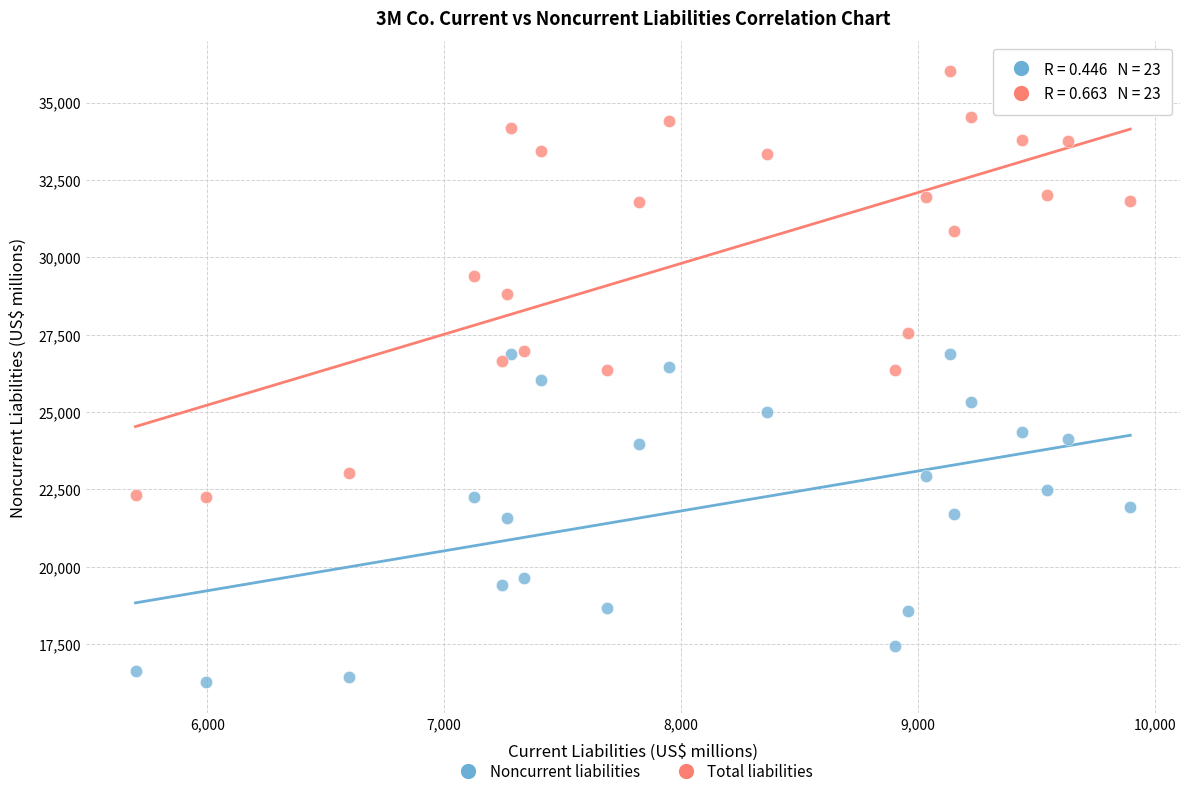

Across all data points, what is the range of Y values (max minus min)?

19746